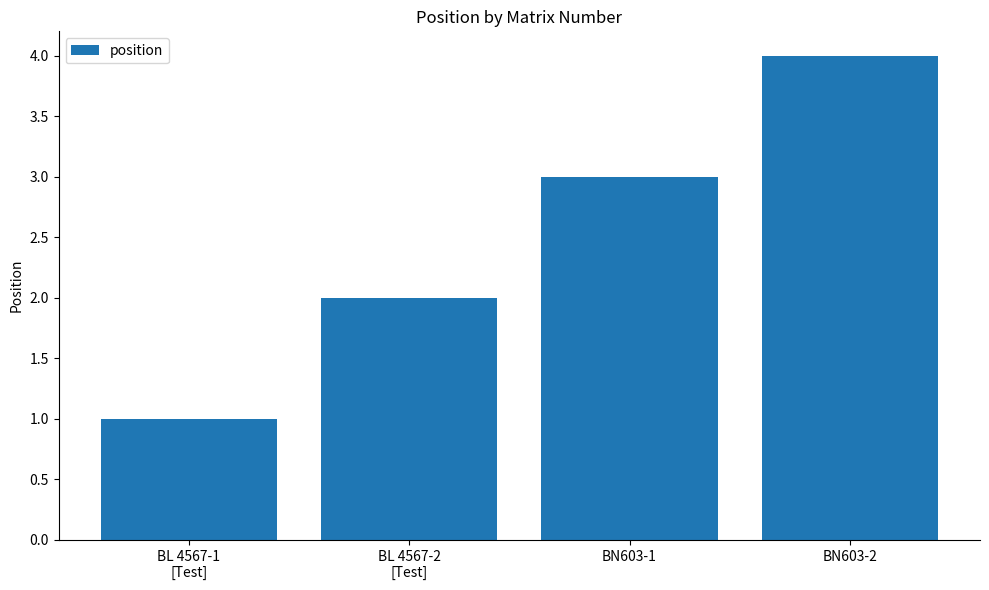

The value at BN603-2 is 4. True or false?

True